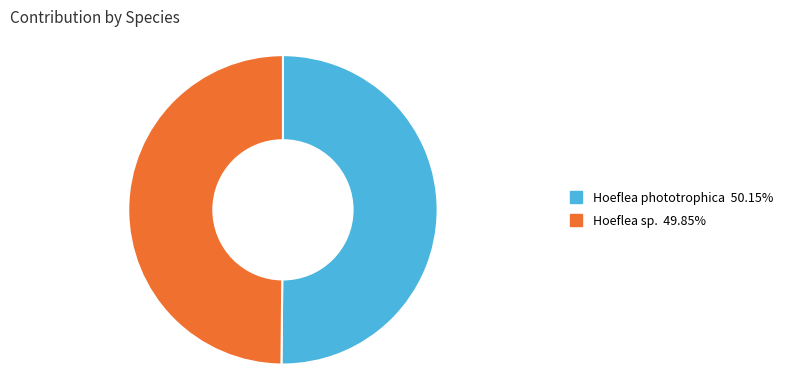

How many segments does this pie chart have?

2